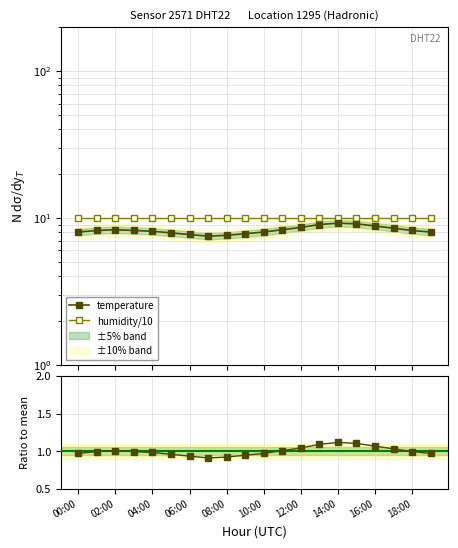

Which category has the highest value in the humidity/10 series?

00:00